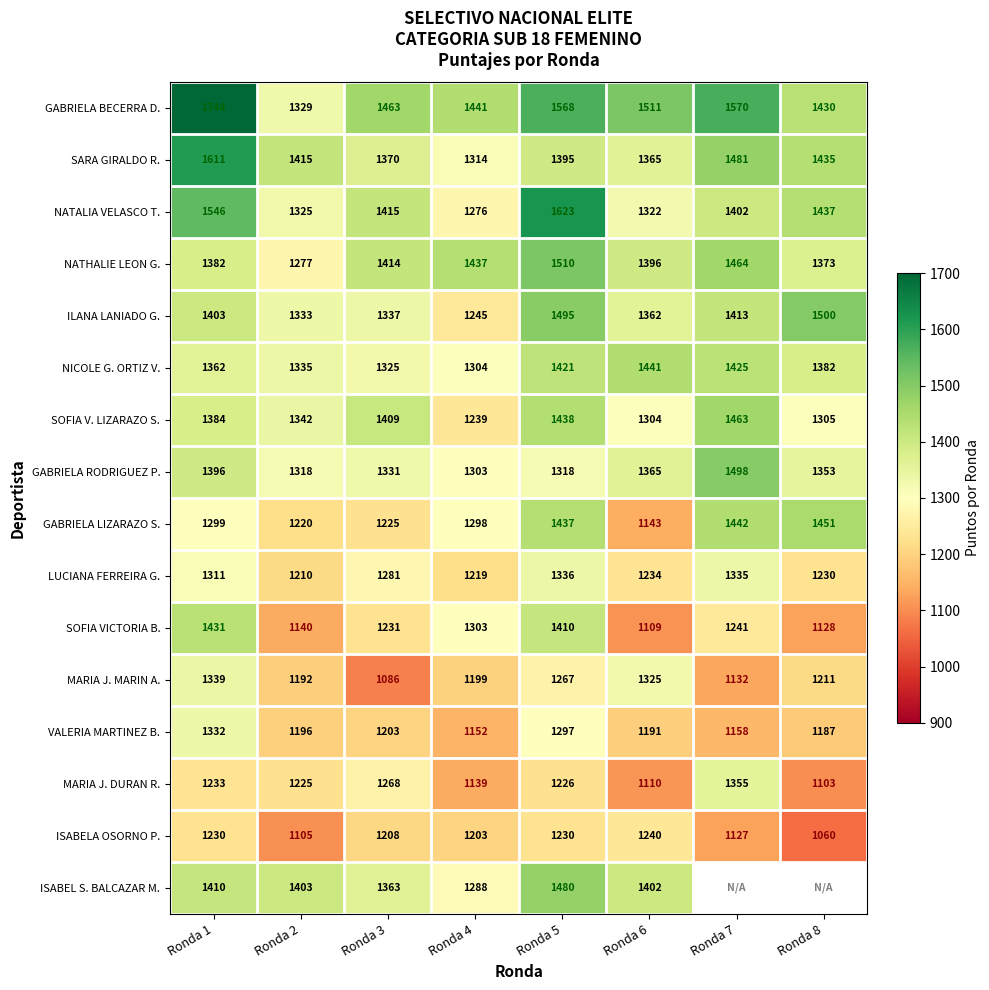

How many values in the SOFIA V. LIZARAZO S. series are below 1384?

4